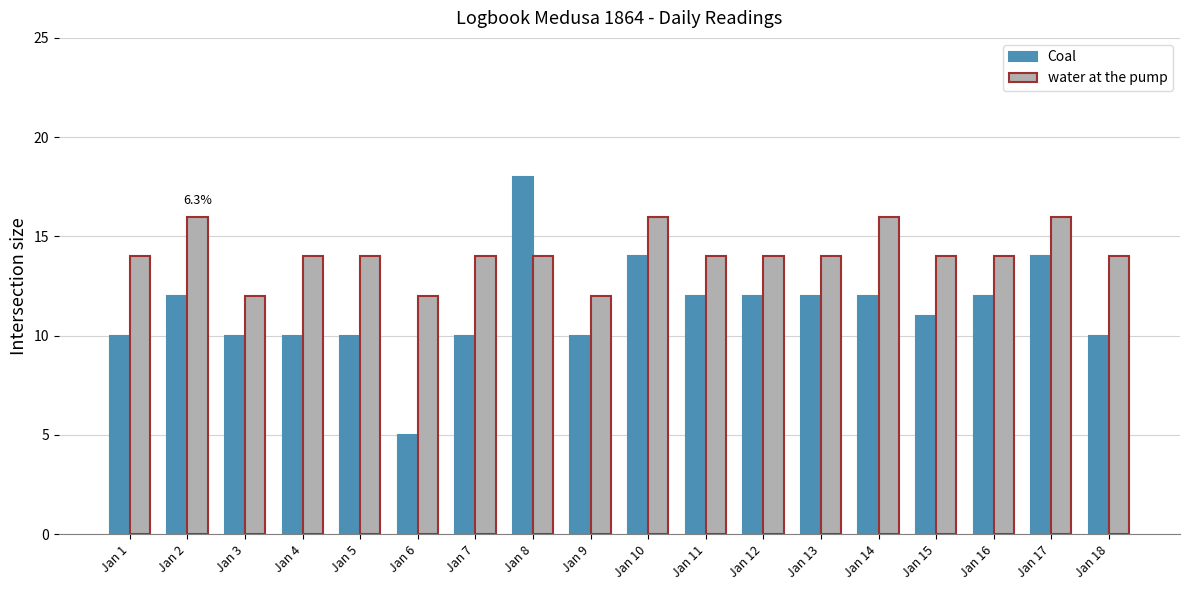

True or false: water at the pump has a value of 12 at Jan 6.

True